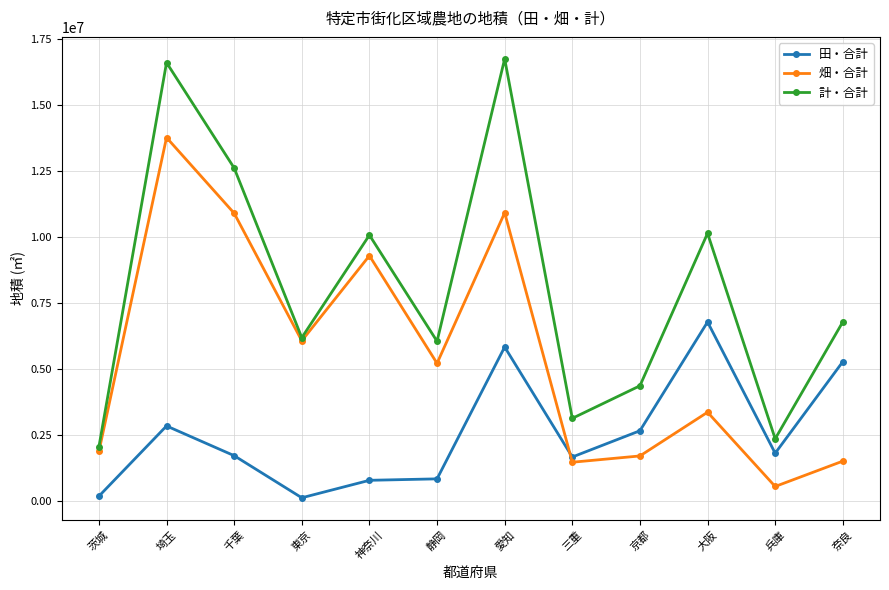

Rank the series at 三重 from lowest to highest value.

畑・合計, 田・合計, 計・合計